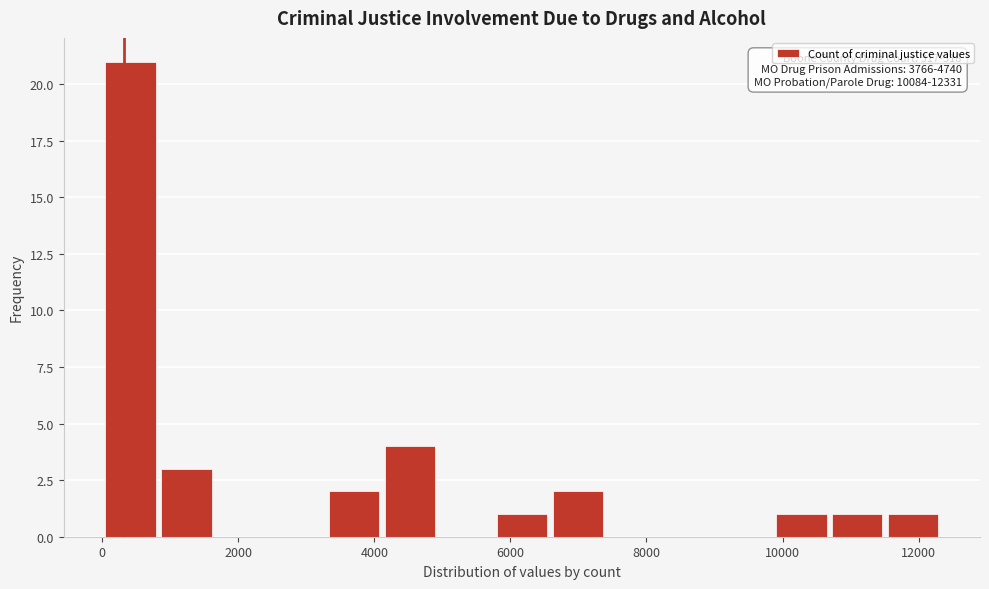

Over which range of the x-axis is the bar tallest?

0 to 800